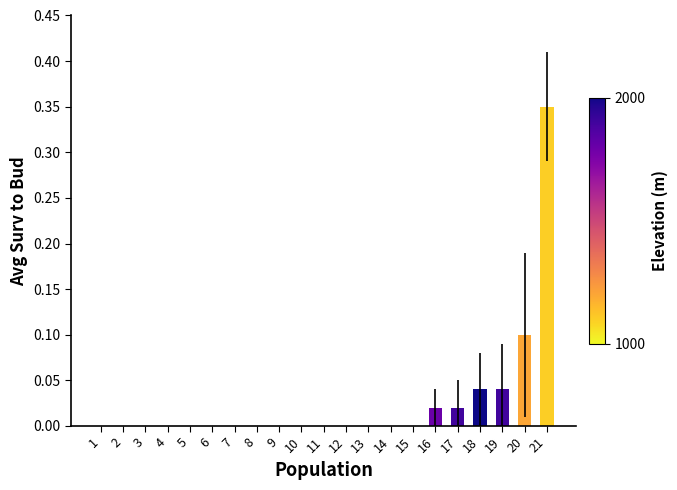

Are the bars grouped side by side (vs. stacked)?

No